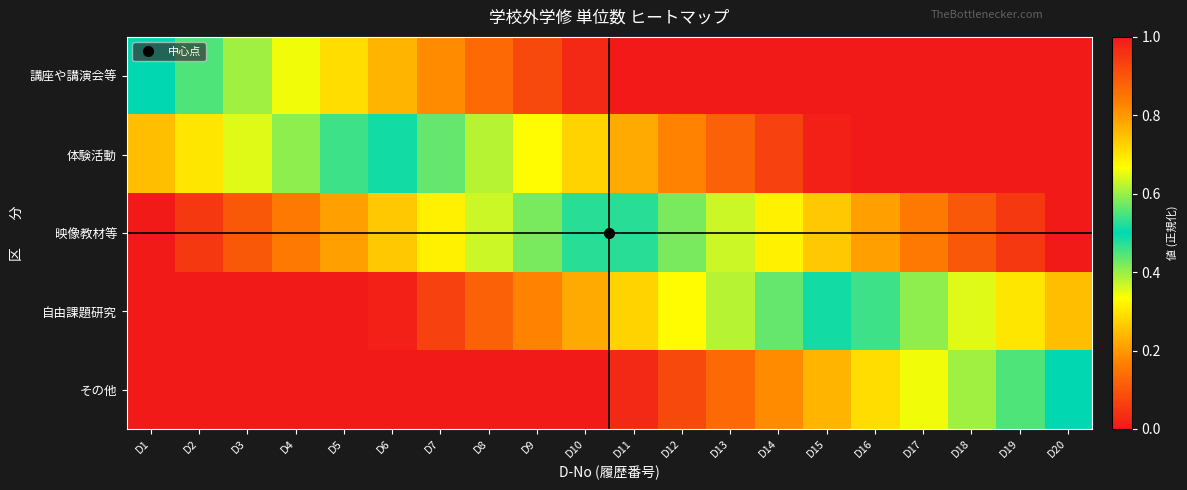

Which label corresponds to the smallest value in the chart?

D1